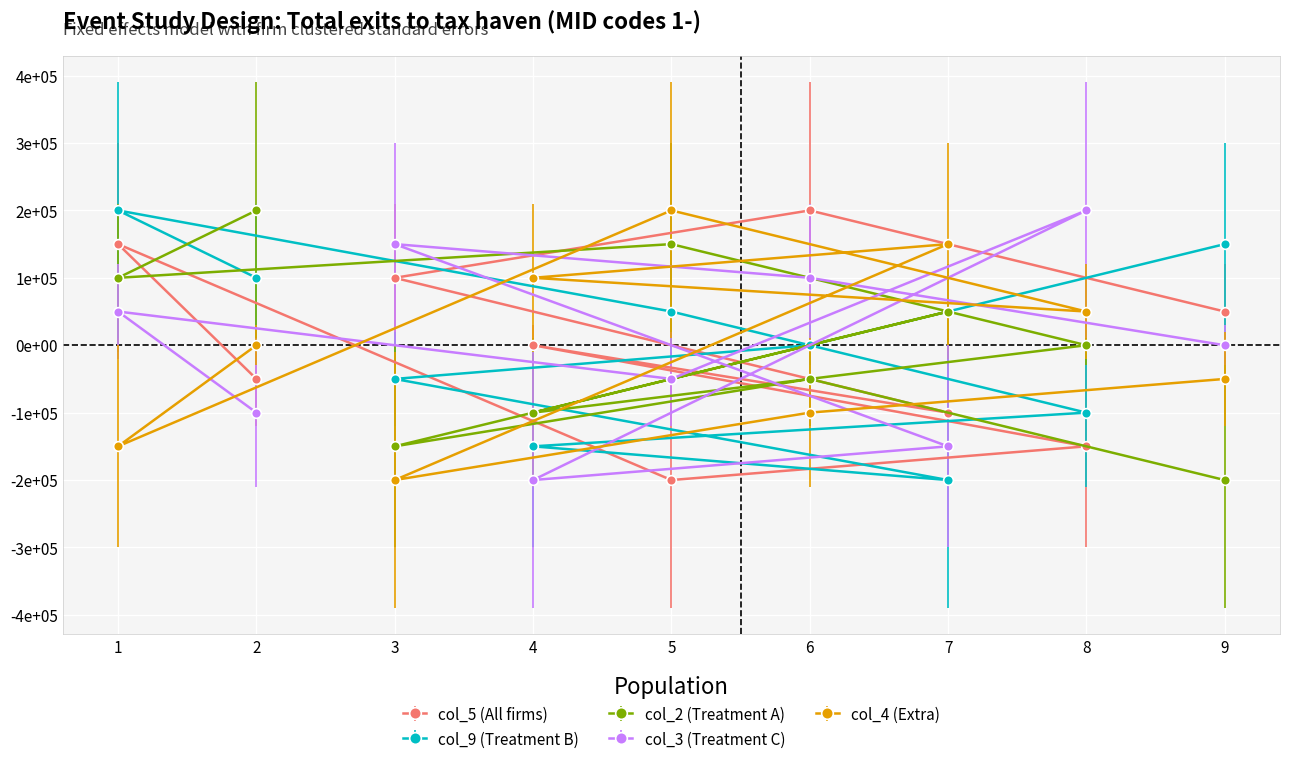

Read the col_3 value at 1, to the nearest 10.

50000